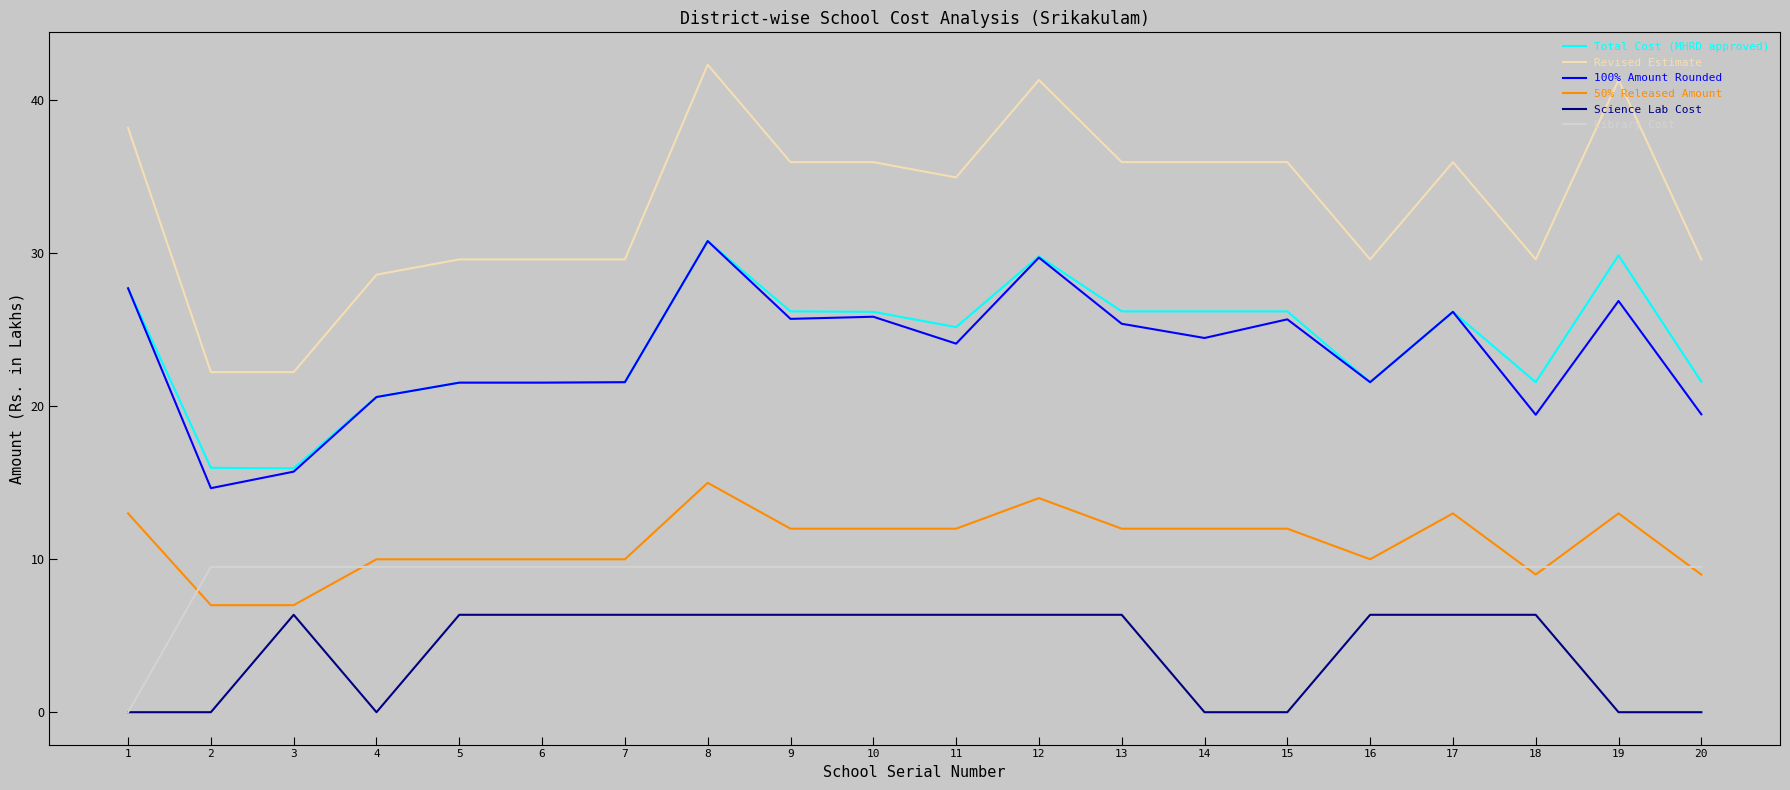

What is the approximate value of 100% Amount Rounded at 17?

26.2